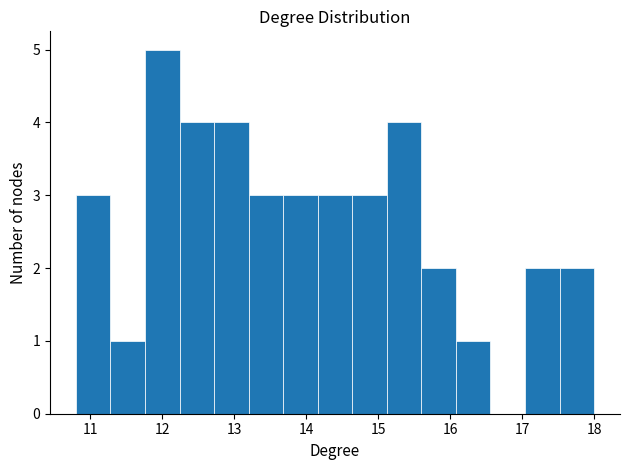

Reading left to right, list every bar in this chart as the range it spans on the x-axis followed by its height. Neither the bar edges nor the heights are printed on the chart, so give them approximately, as read against the axes.

10.80 to 11.28: 3
11.28 to 11.76: 1
11.76 to 12.24: 5
12.24 to 12.72: 4
12.72 to 13.20: 4
13.20 to 13.68: 3
13.68 to 14.16: 3
14.16 to 14.64: 3
14.64 to 15.12: 3
15.12 to 15.60: 4
15.60 to 16.08: 2
16.08 to 16.56: 1
16.56 to 17.04: 0
17.04 to 17.52: 2
17.52 to 18.00: 2